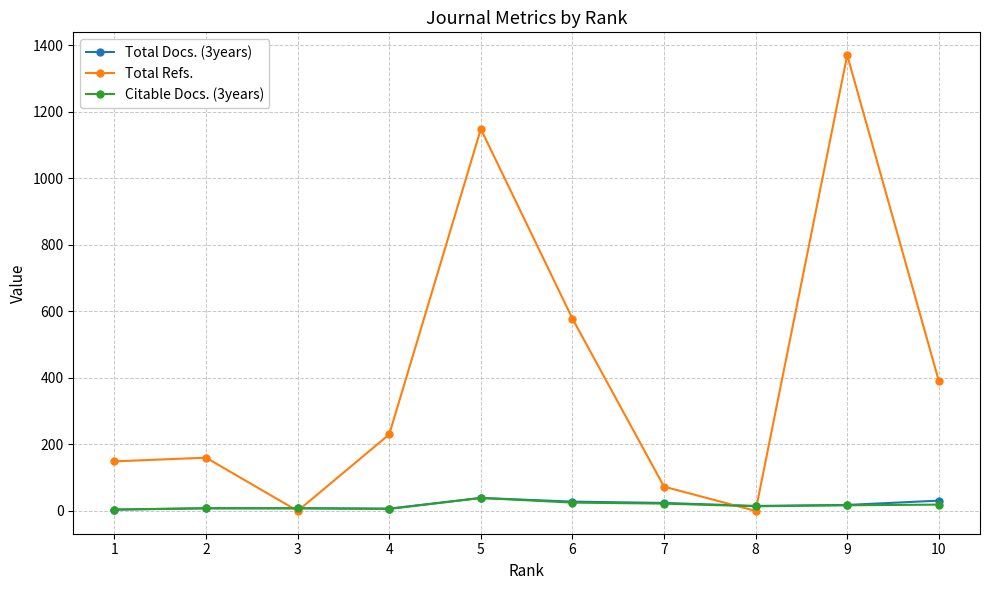

Which series has the widest spread of values?

Total Refs.